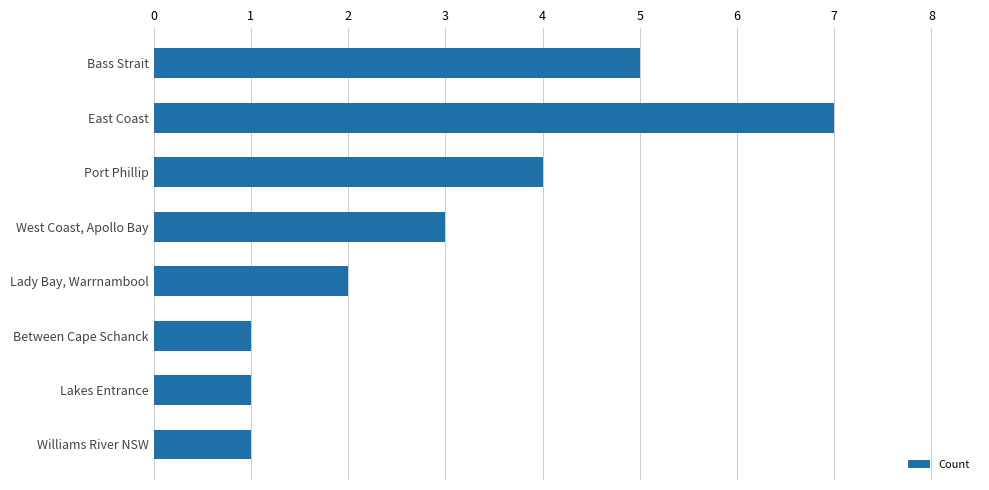

Between Port Phillip and East Coast, which is larger?

East Coast